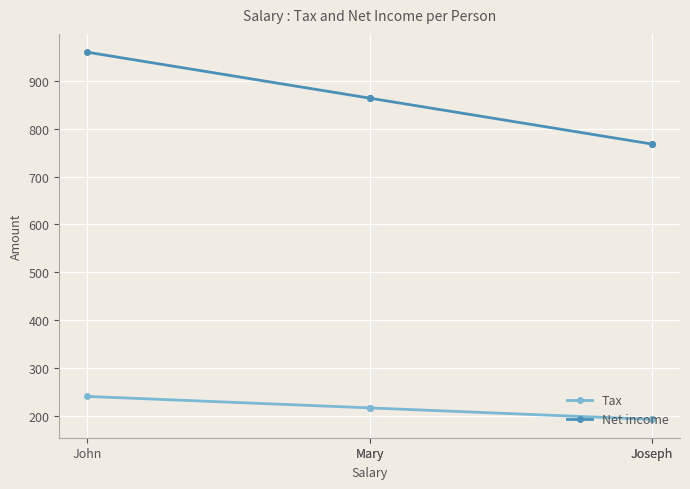

Between John and Joseph, which series saw the biggest shift?

Net income